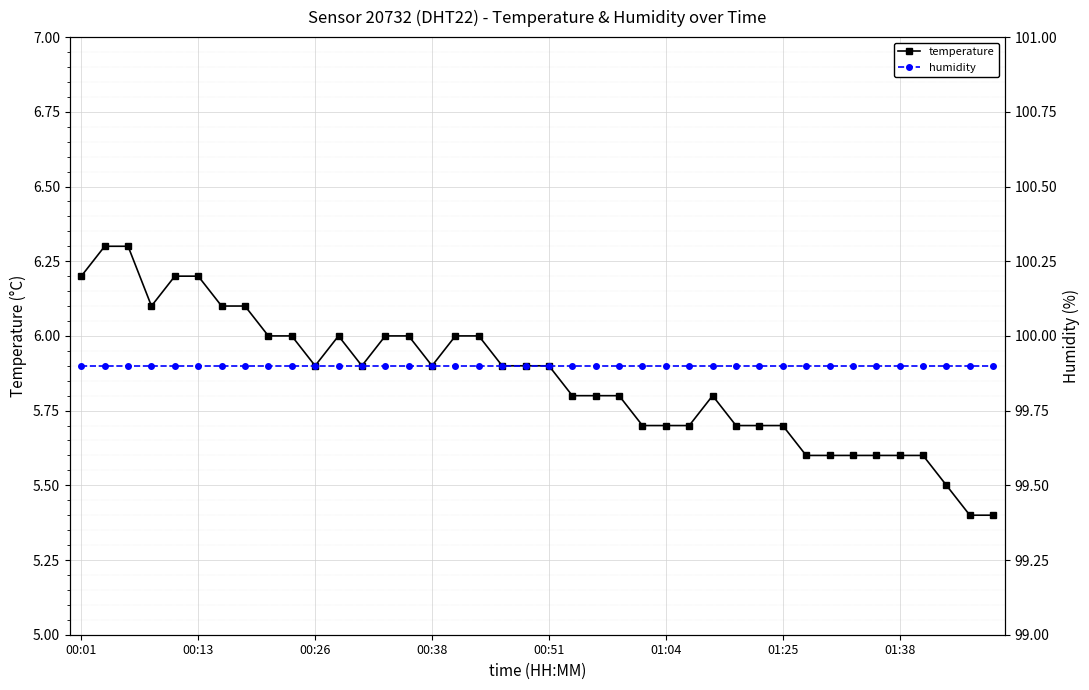

What is the lowest value of the temperature series?

5.4